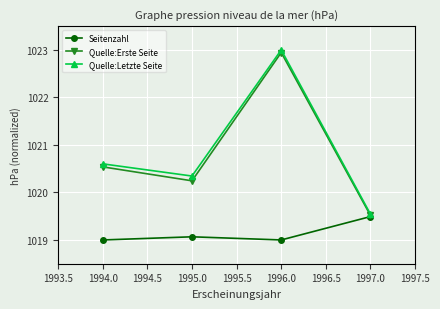

What is the sum of all Quelle:Erste Seite values?

4083.2